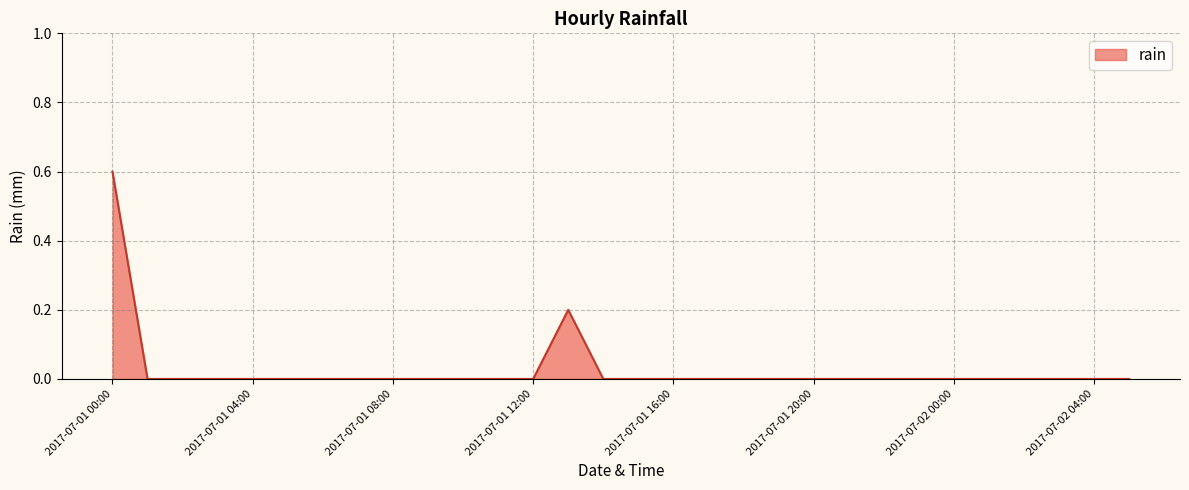

What is the difference between the maximum and minimum values?

0.6